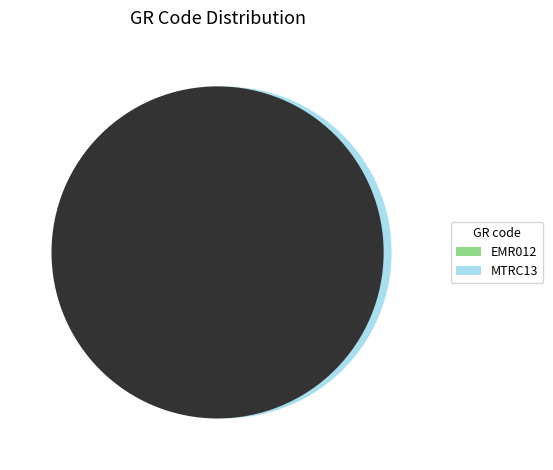

Rank the categories by value from highest to lowest.

MTRC13, EMR012